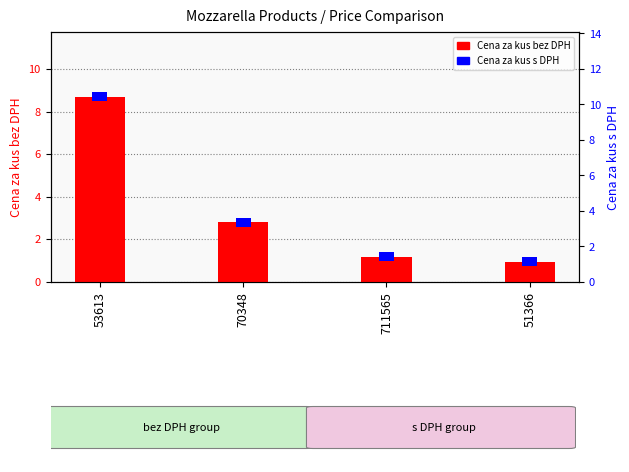

The value at 51366 is 1.0. True or false?

True